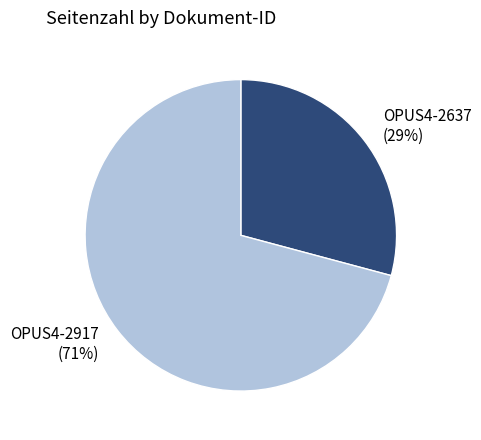

What is the majority slice?

OPUS4-2917